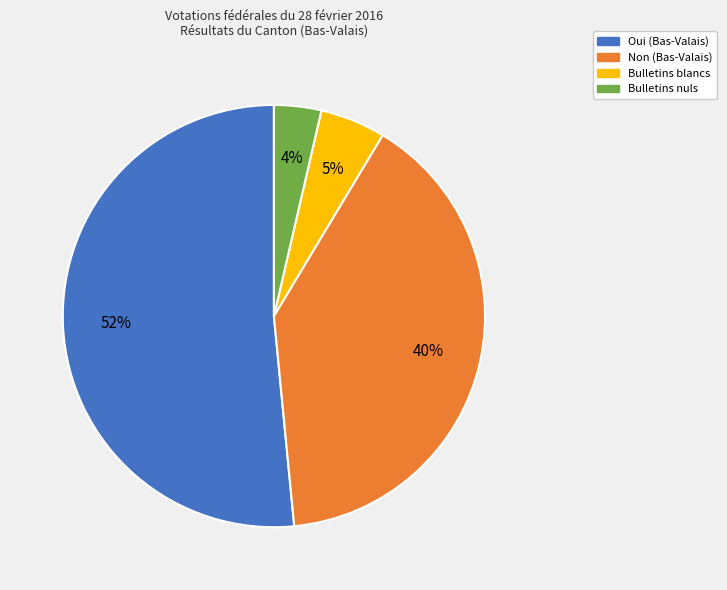

To the nearest percent, what portion does Bulletins blancs represent?

5%